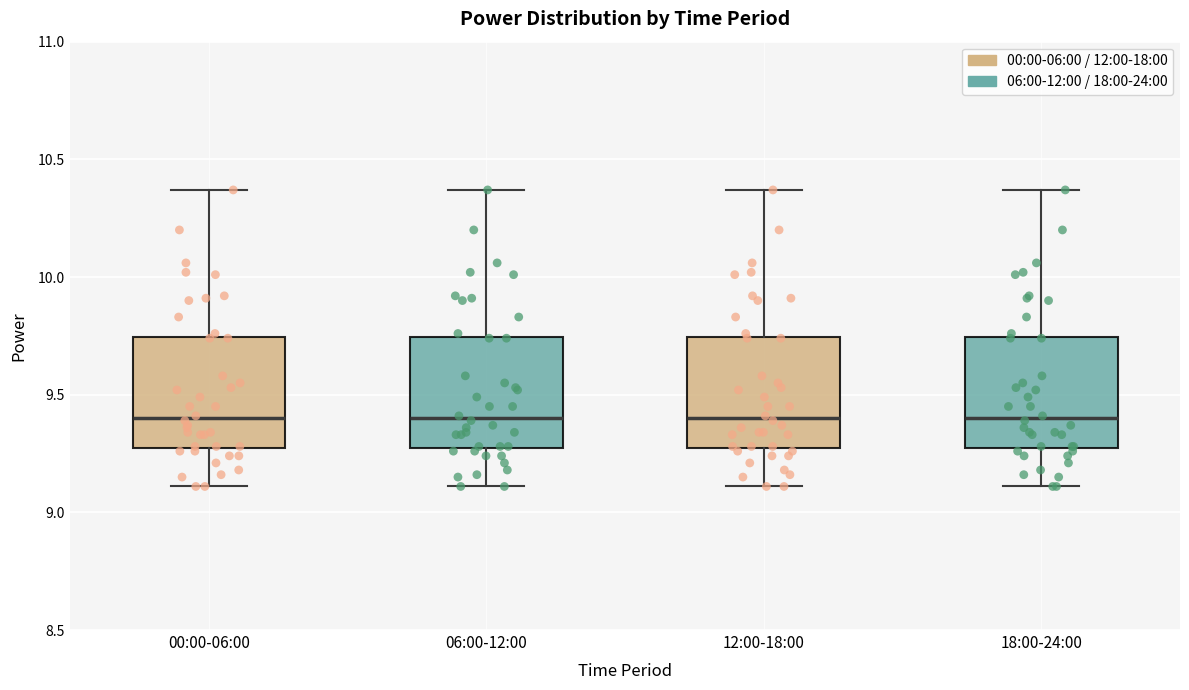

Where does the upper whisker of the box for 12:00-18:00 end on the y-axis? The values are not printed on the chart, so give them approximately, as read against the axis.

10.35